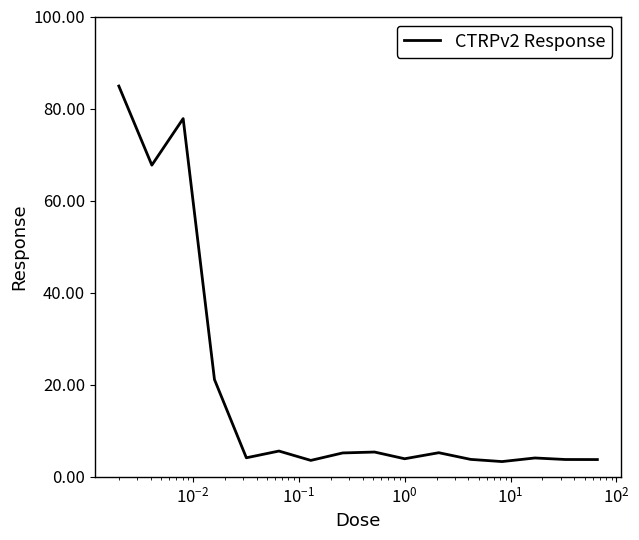

What is the difference between the maximum and second lowest values?

81.3